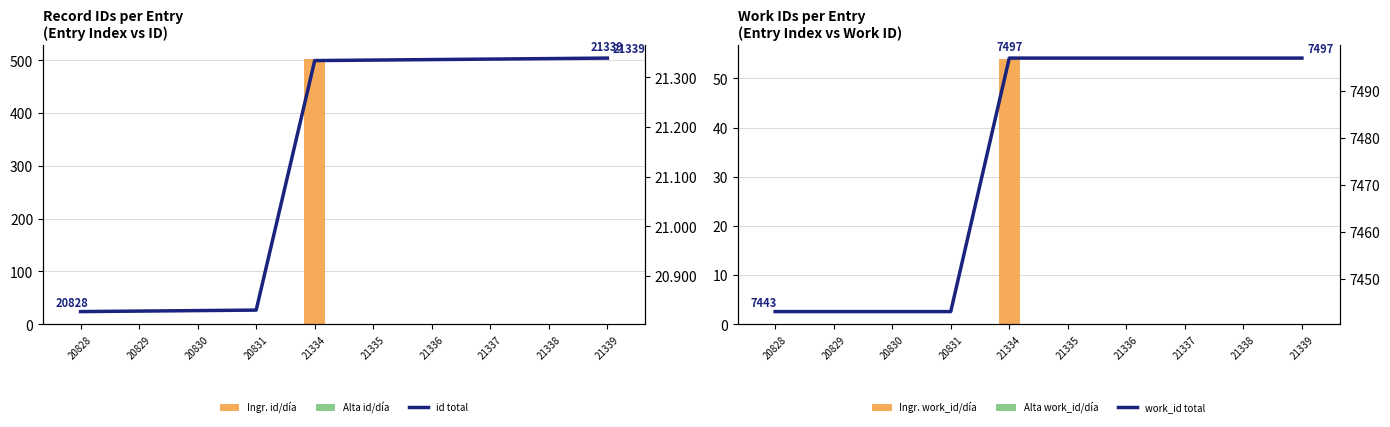

Rank the categories by Alta id/día value from lowest to highest.

20828, 20829, 20830, 20831, 21334, 21335, 21336, 21337, 21338, 21339